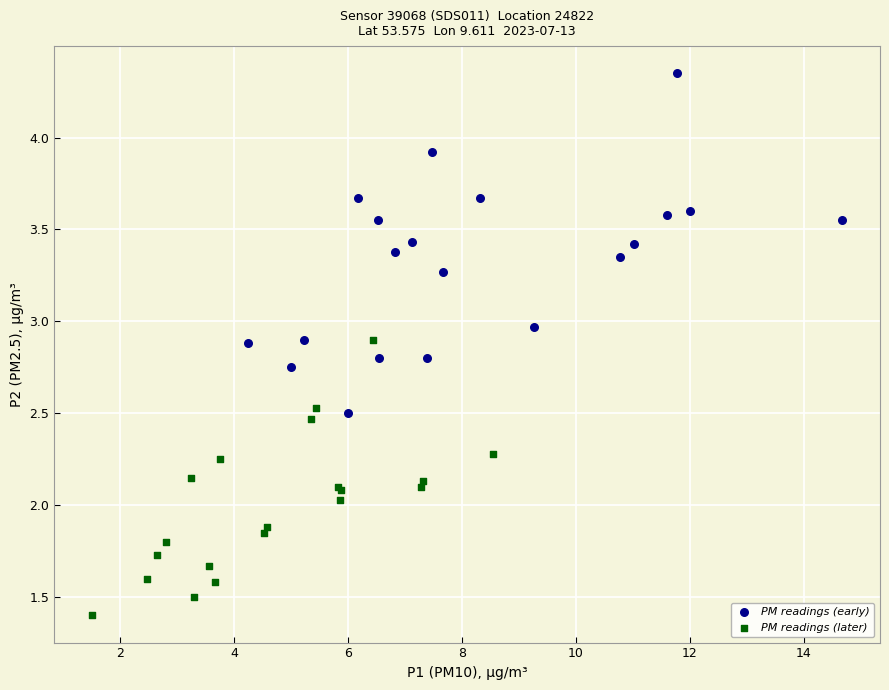

Which series reaches the minimum Y coordinate?

PM readings (later)